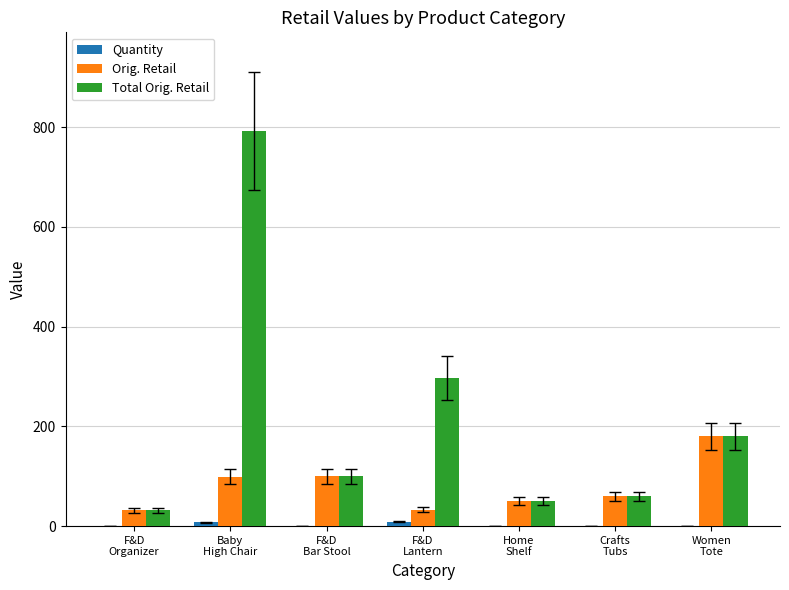

True or false: Orig. Retail has a value of 99.0 at Baby
High Chair.

True